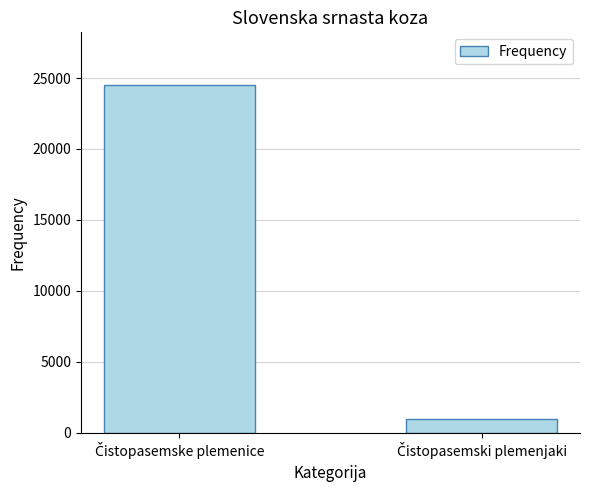

What is the average value?

12746